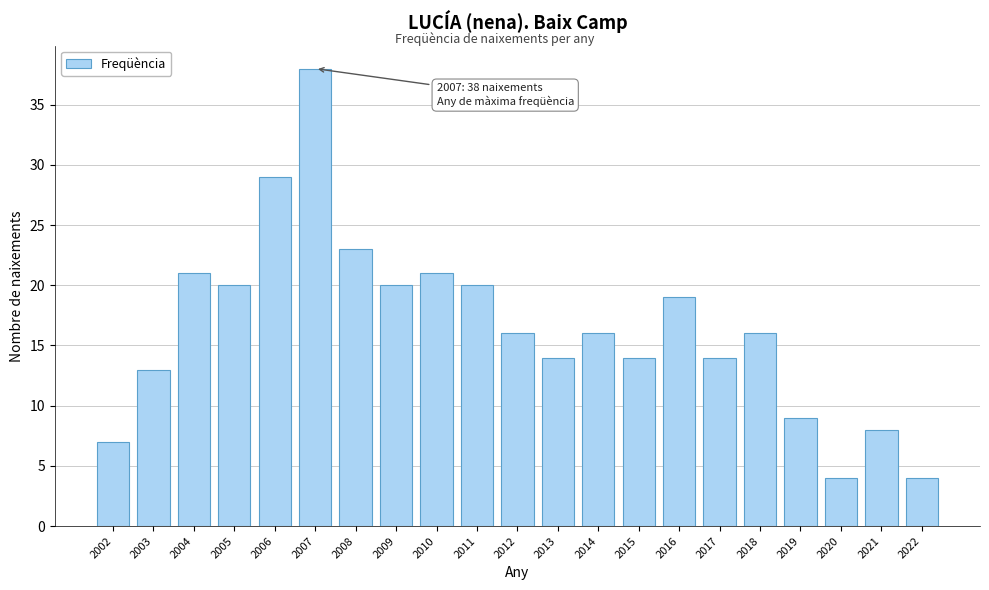

Reading right to left, list all the values displayed in this chart.

4	8	4	9	16	14	19	14	16	14	16	20	21	20	23	38	29	20	21	13	7